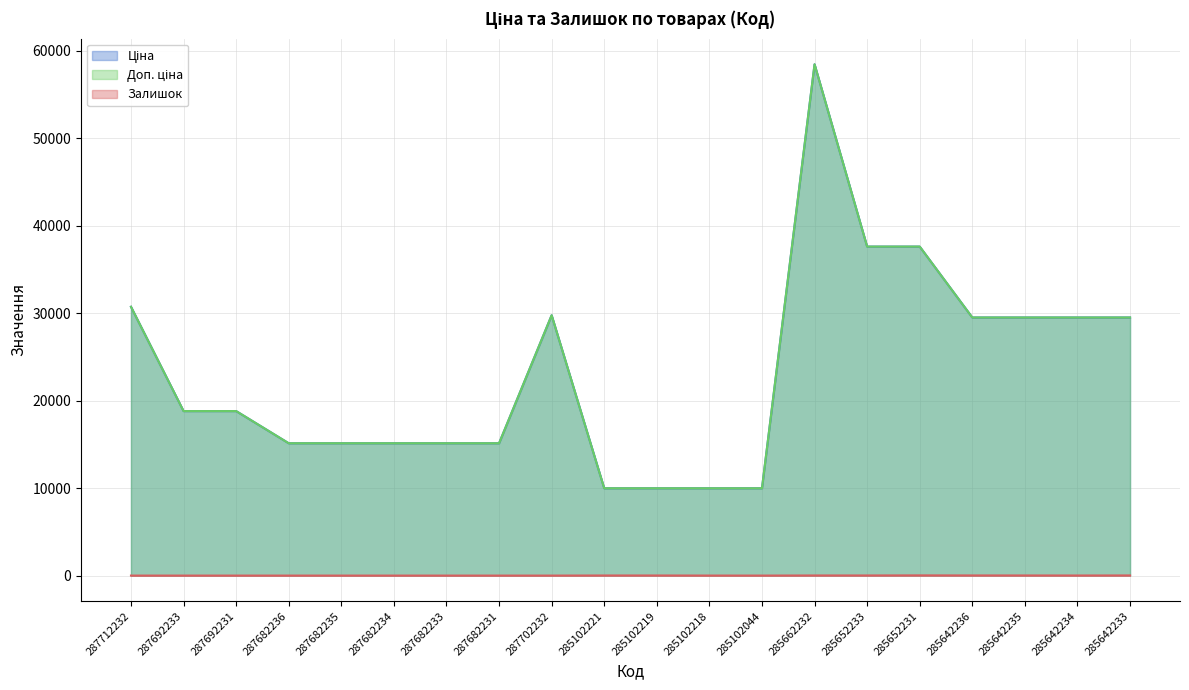

At how many categories does at least one series exceed 53194?

1